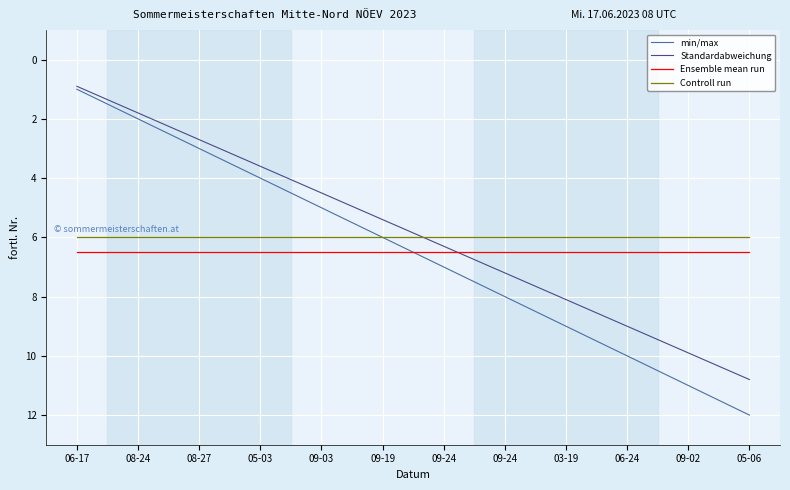

Is this an area chart (filled region under the line)?

No